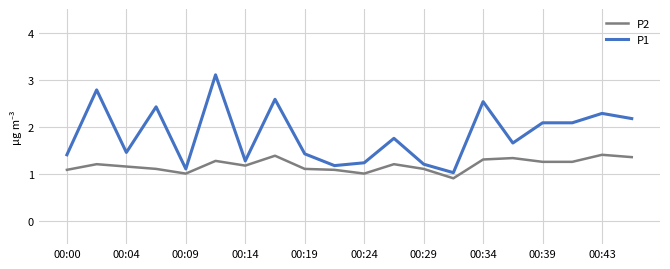

How many lines are shown in the chart?

2